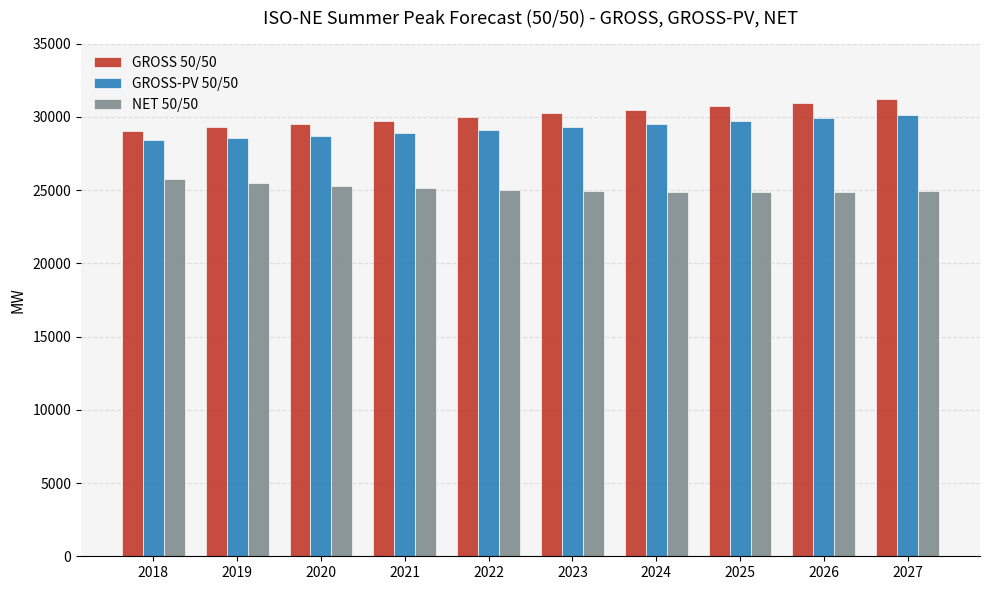

The value of NET 50/50 at 2027 is 34401. True or false?

False